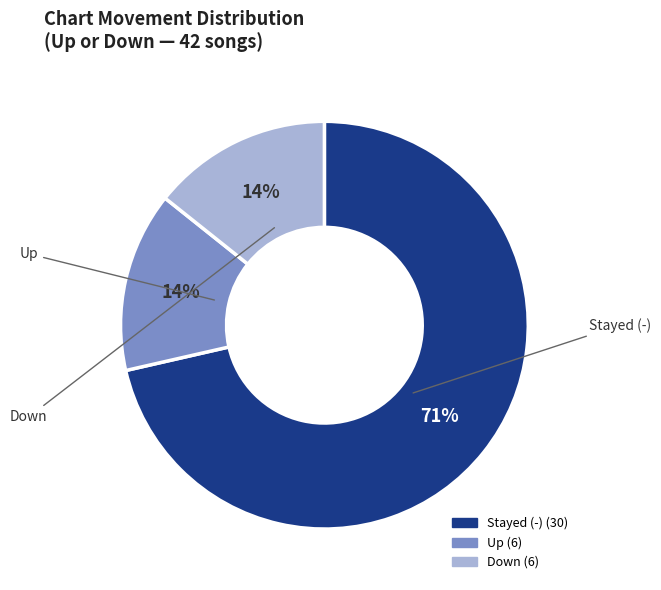

To the nearest percent, what is the average slice percentage?

33%